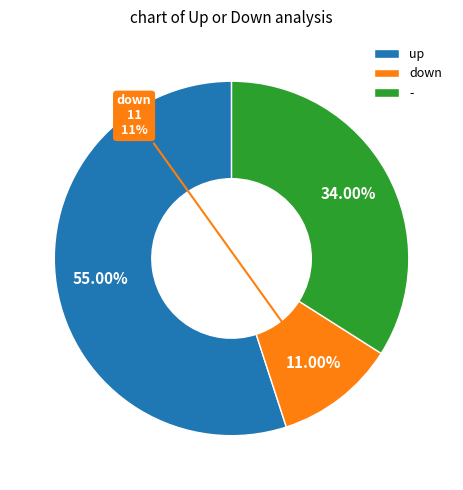

The - slice represents 29% of the pie. True or false?

False